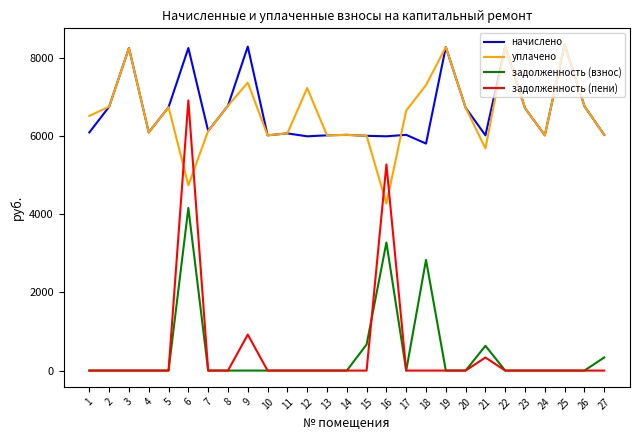

Which series has the largest total across all categories?

начислено